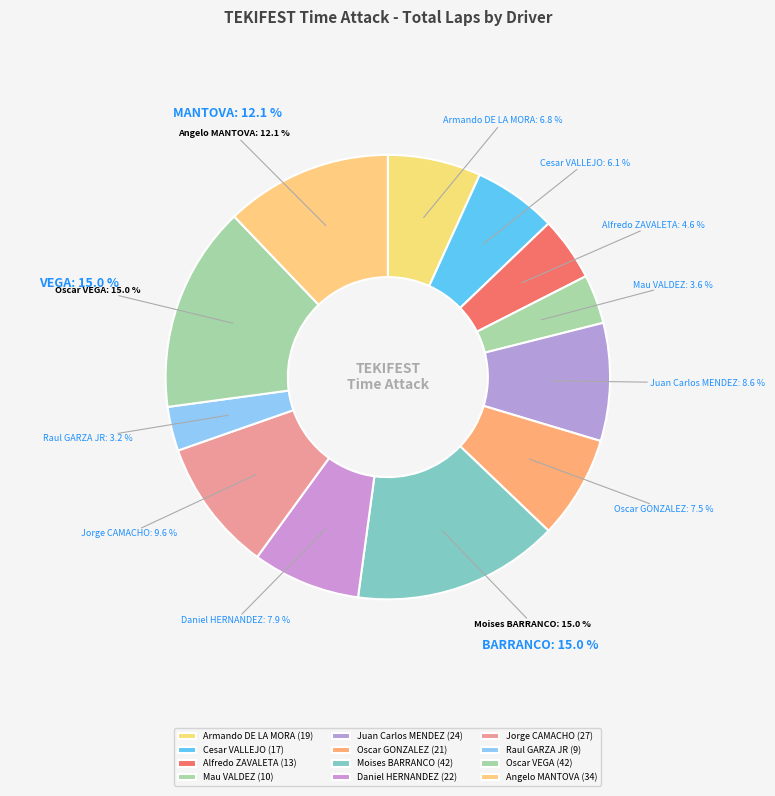

Count the number of slices in the pie.

12